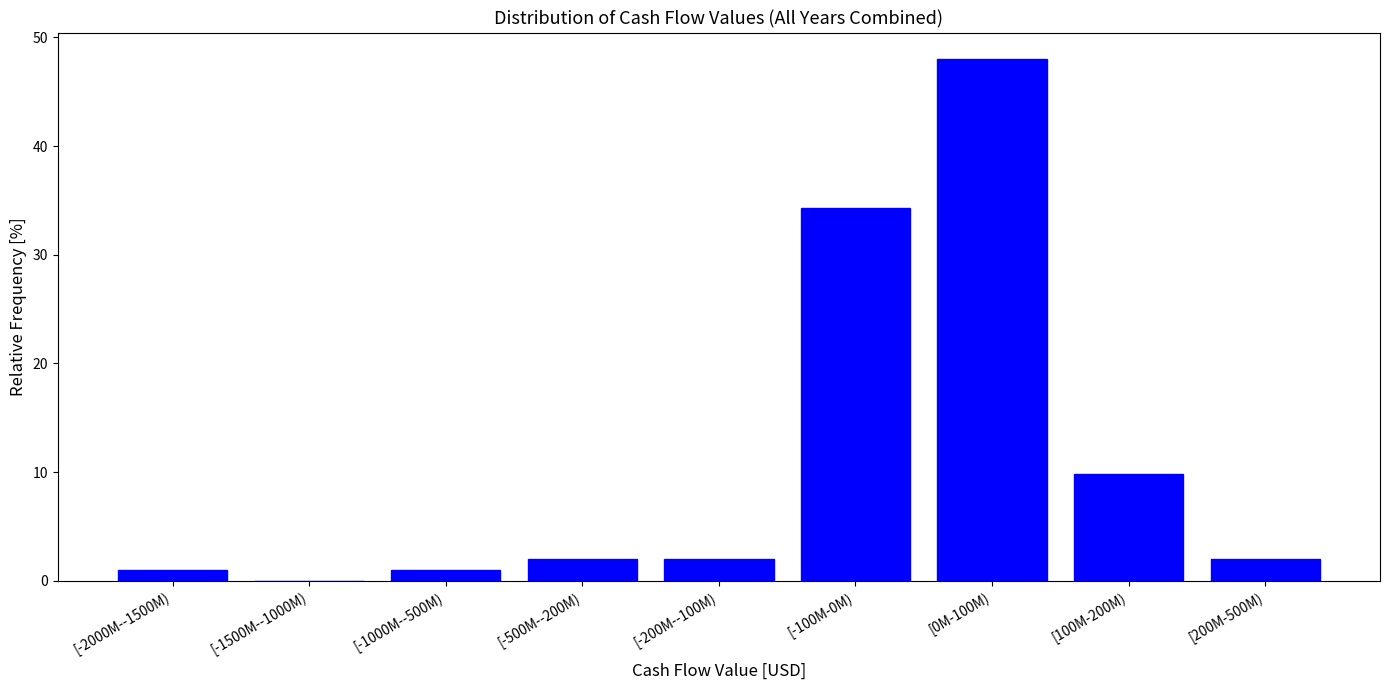

Reading left to right, what are all the values shown in this chart?

[-2000M--1500M)=1.0	[-1500M--1000M)=0.0	[-1000M--500M)=1.0	[-500M--200M)=2.0	[-200M--100M)=2.0	[-100M-0M)=34.3	[0M-100M)=48.0	[100M-200M)=9.8	[200M-500M)=2.0